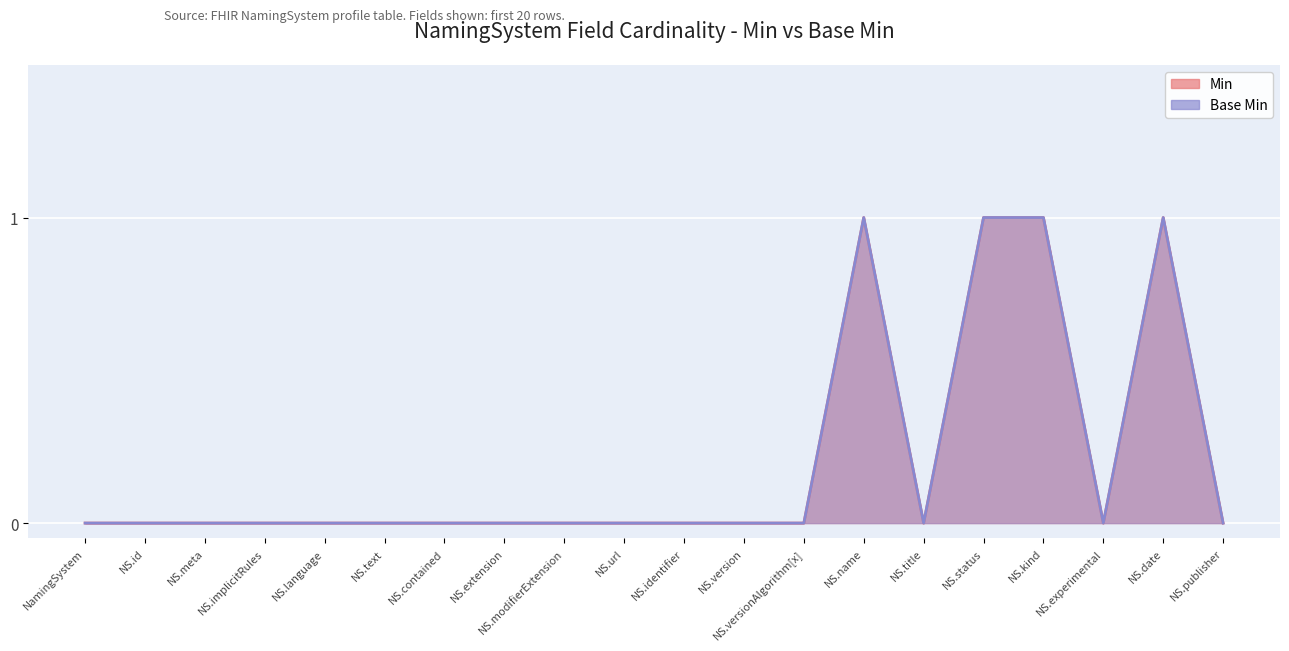

What is the difference between the second highest and minimum values in the Min series?

1